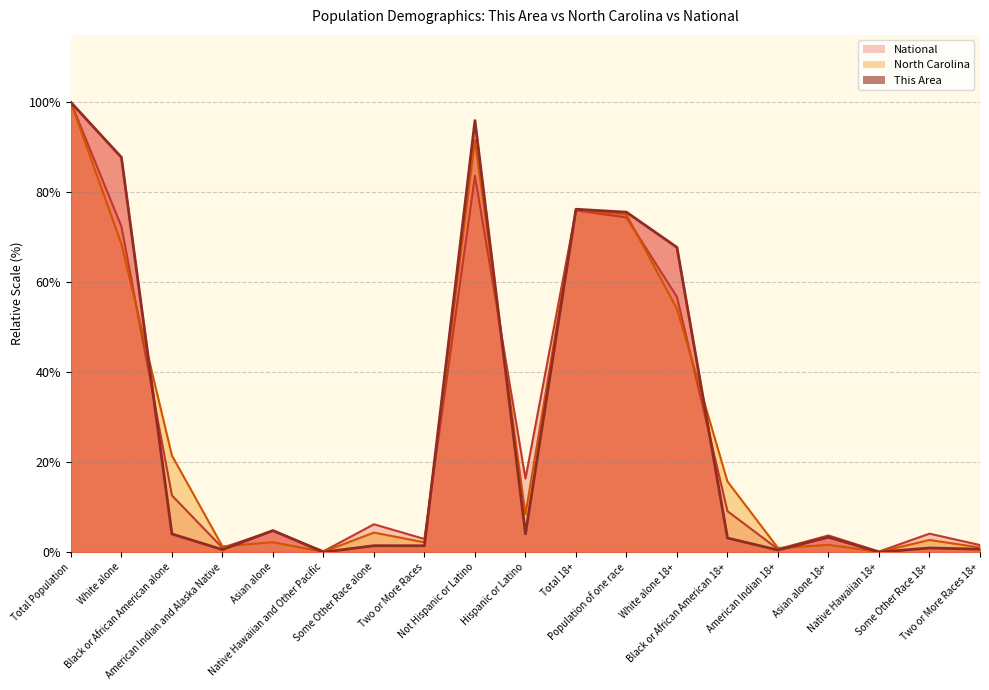

What position from the right is White alone?

18